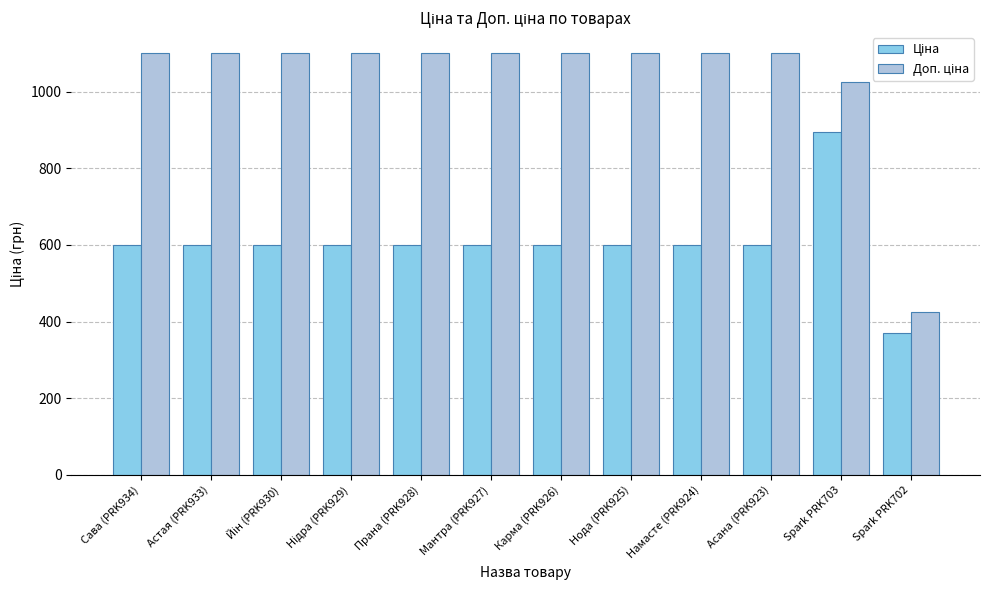

What is the spread (max minus min) of values at Нода (PRK925)?

500.1